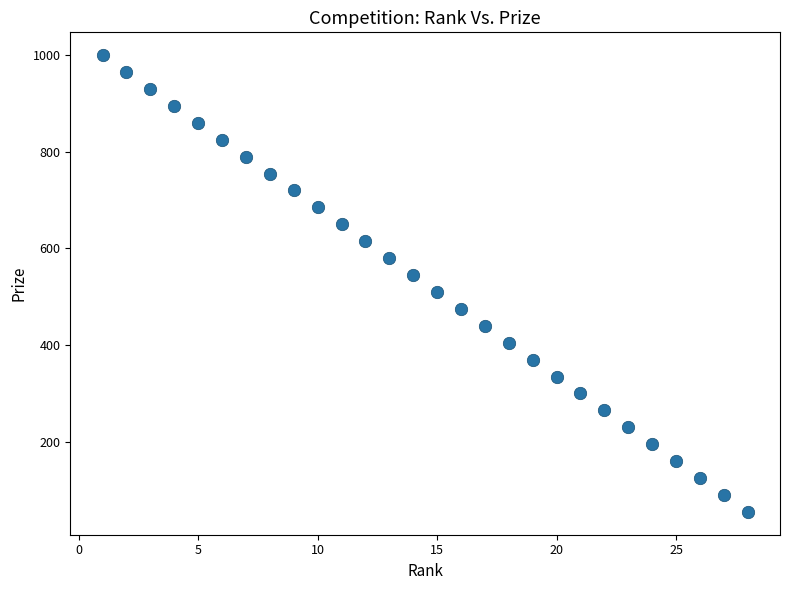

What is the range of Y values (max minus min)?

945